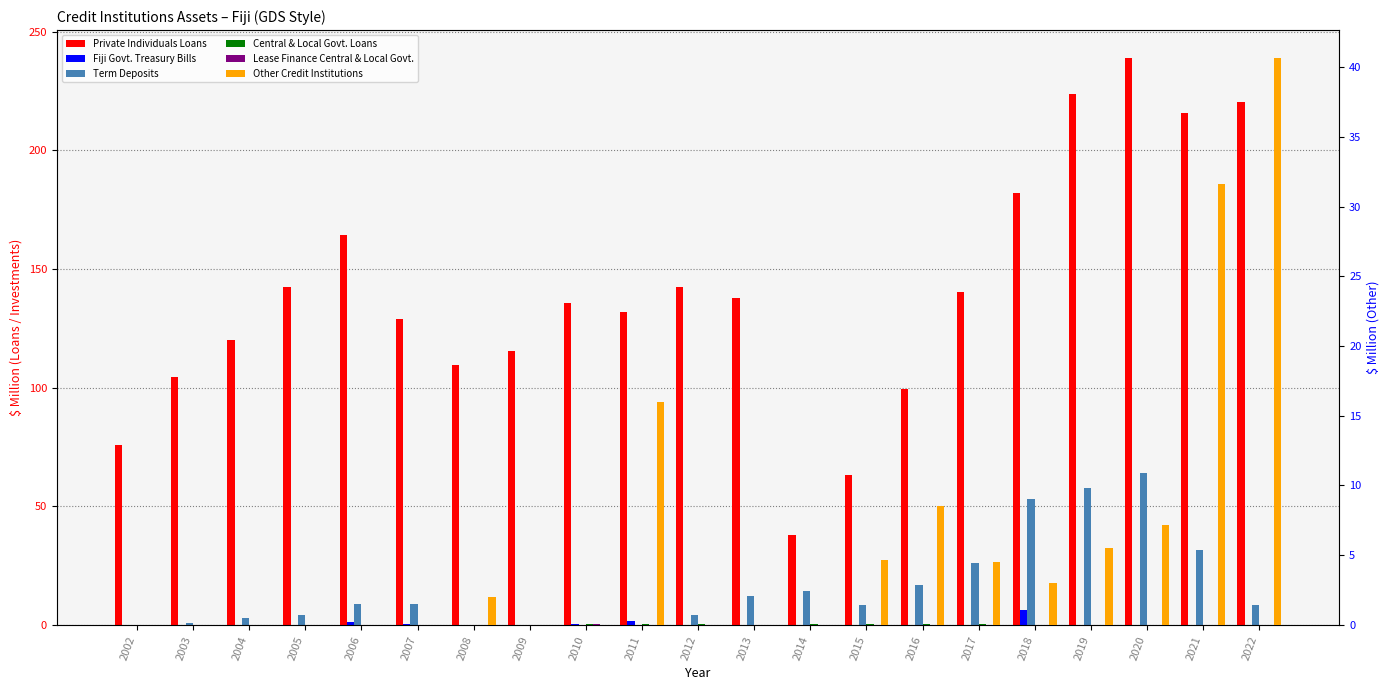

What is the sum of the Central & Local Govt. Loans values at 2010 and 2005?

0.3